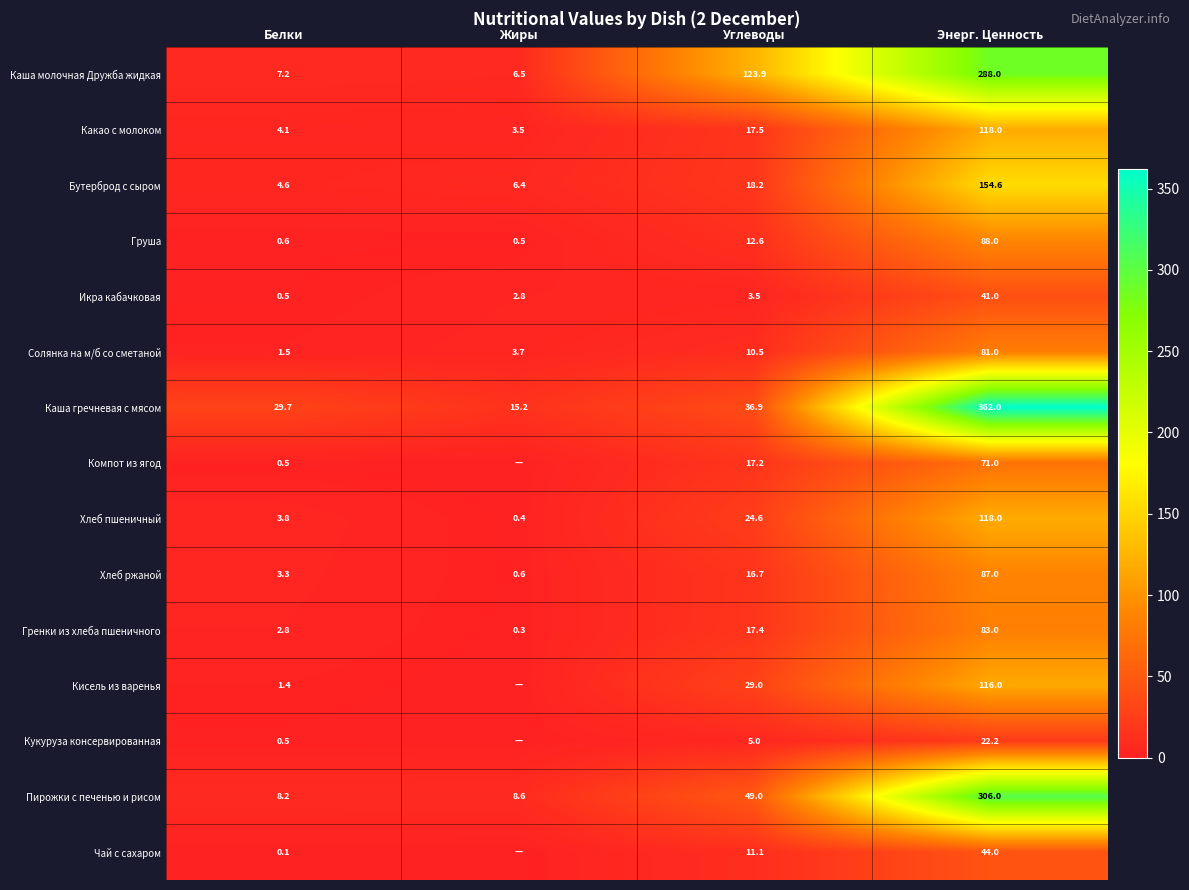

Which has a higher value, Жиры or Углеводы?

Углеводы